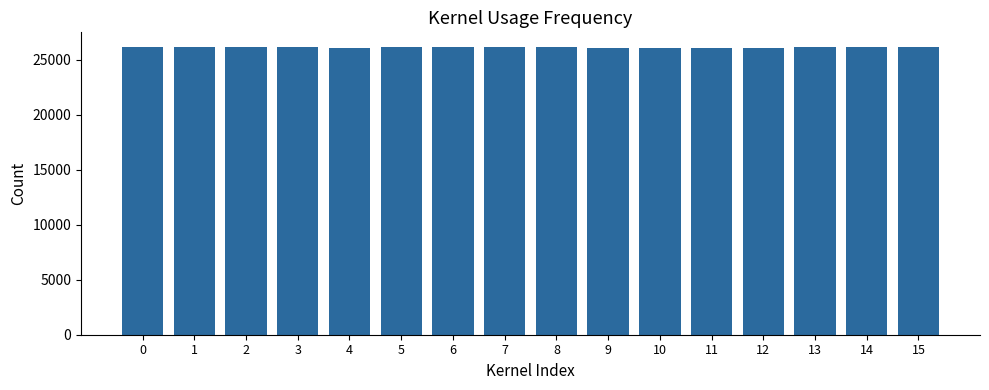

What is the average value?

26122